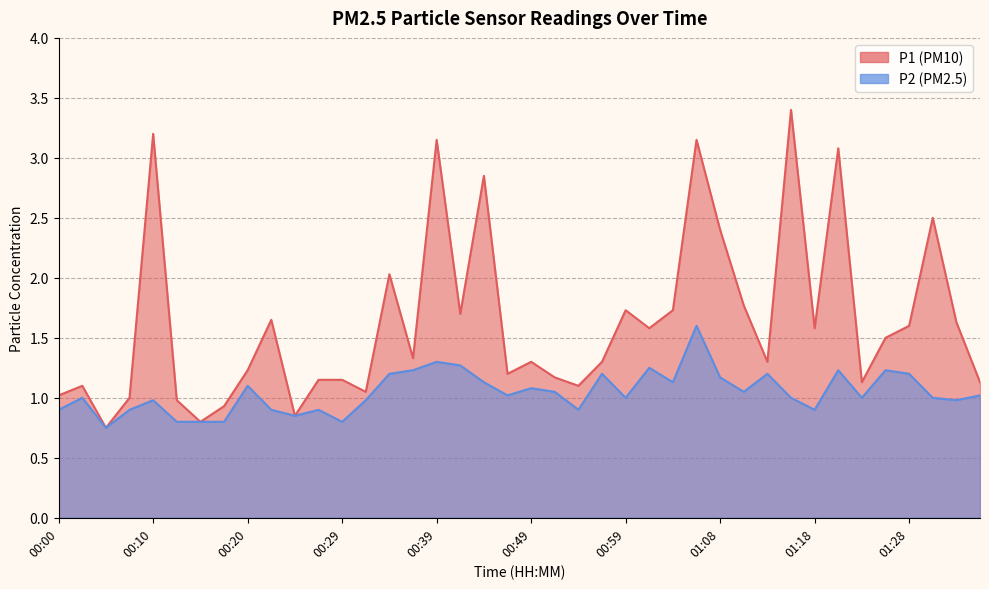

At how many categories does at least one series exceed 1?

34